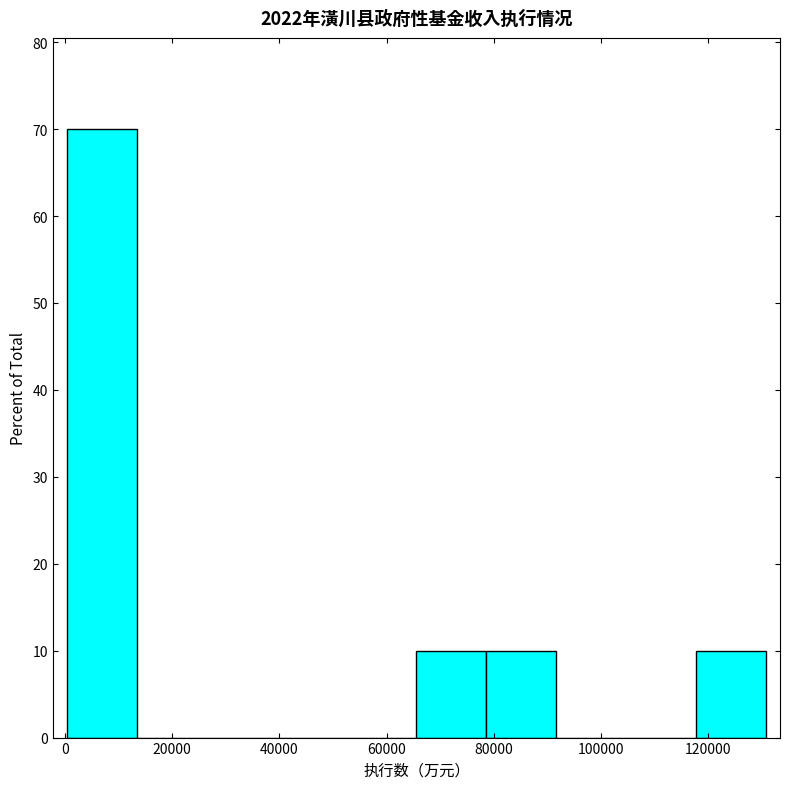

Which range on the x-axis has the tallest bar?

0 to 14000